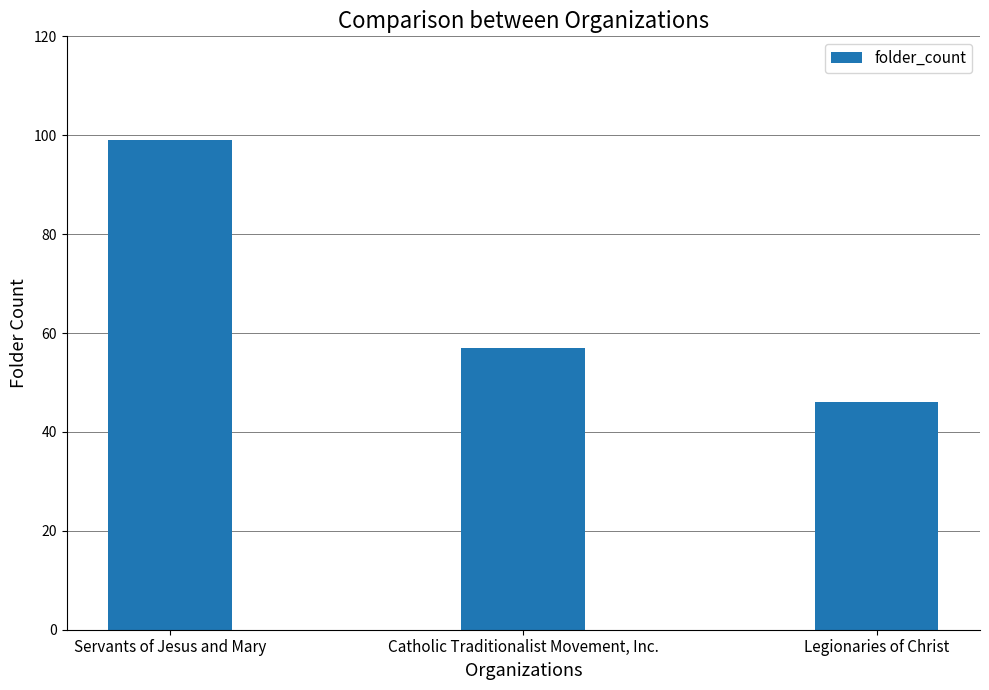

What is the sum of the values at Servants of Jesus and Mary and Catholic Traditionalist Movement, Inc.?

156